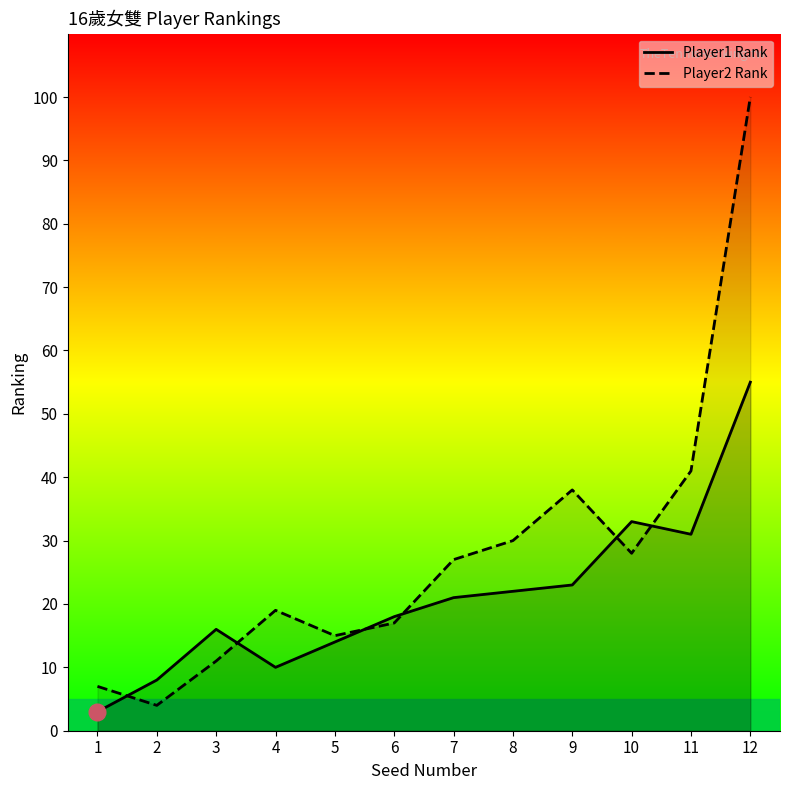

List the series in order of their peak value, highest first.

Player2 Rank, Player1 Rank